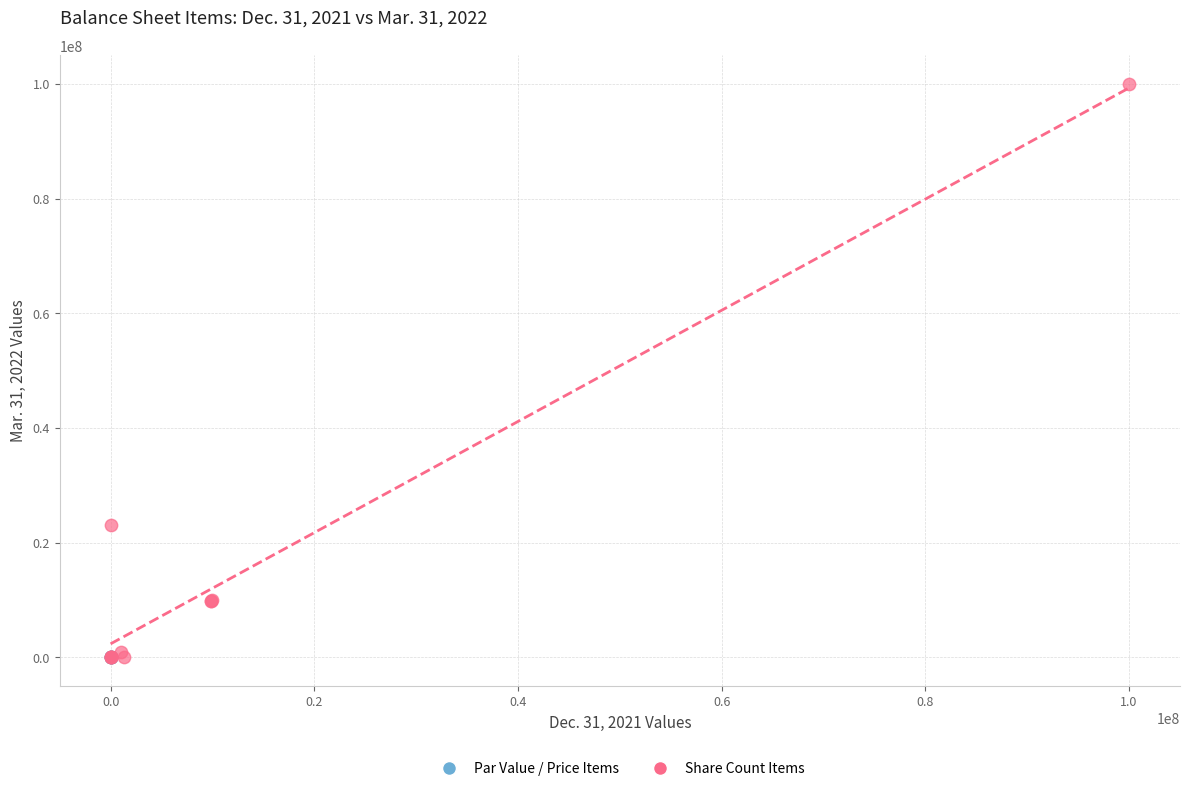

Which series has the largest Y range (max minus min)?

Share Count Items